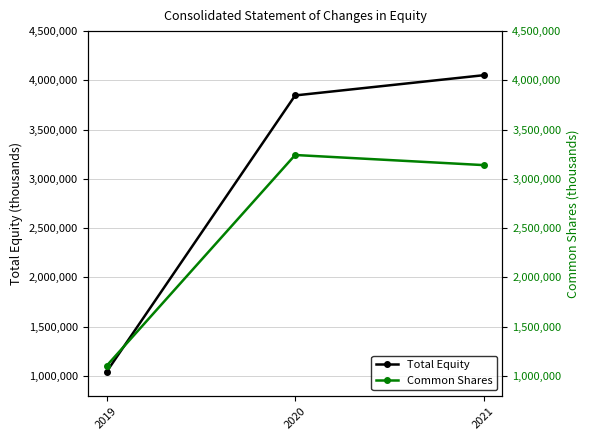

What are all the series names shown in the legend?

Total Equity, Common Shares